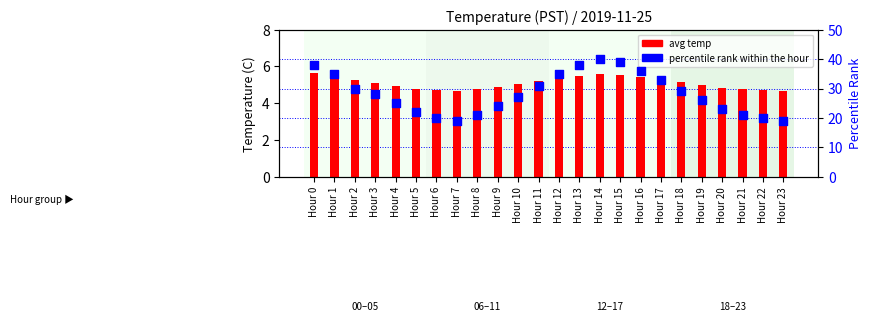

Which series reaches the maximum Y coordinate?

percentile rank